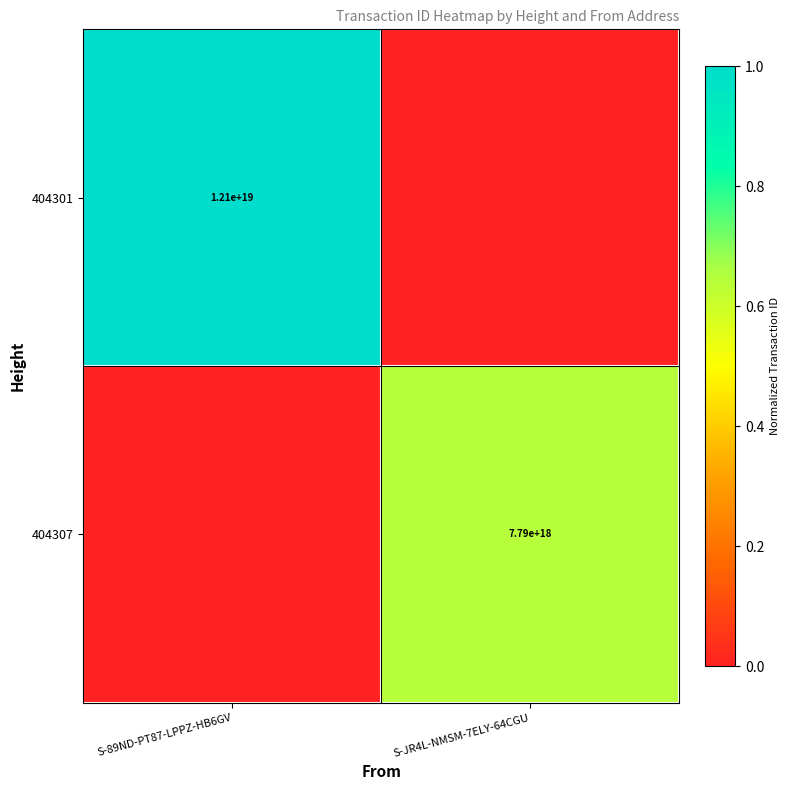

The value of 404307 at S-JR4L-NMSM-7ELY-64CGU is 12926955643276861440. True or false?

False